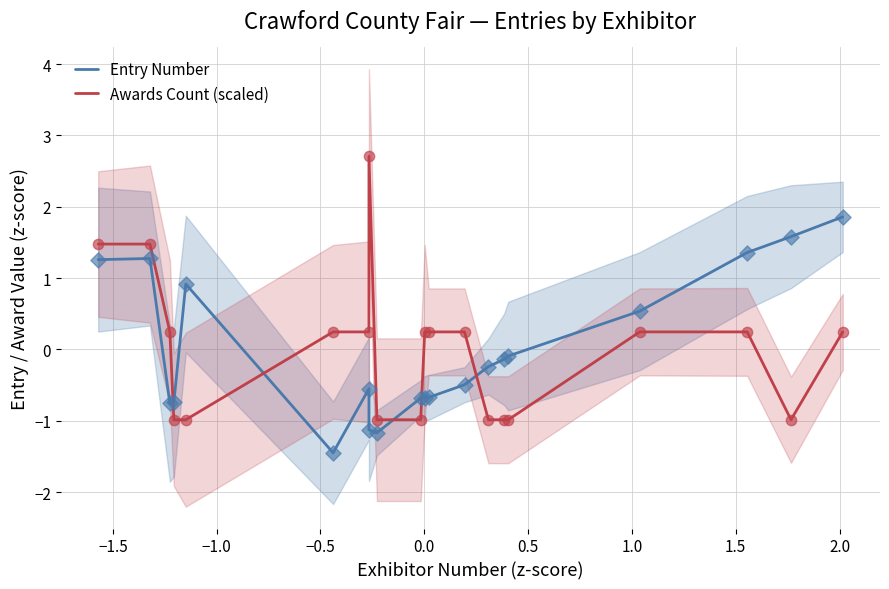

Which series has the largest Y range (max minus min)?

Awards Count (scaled)